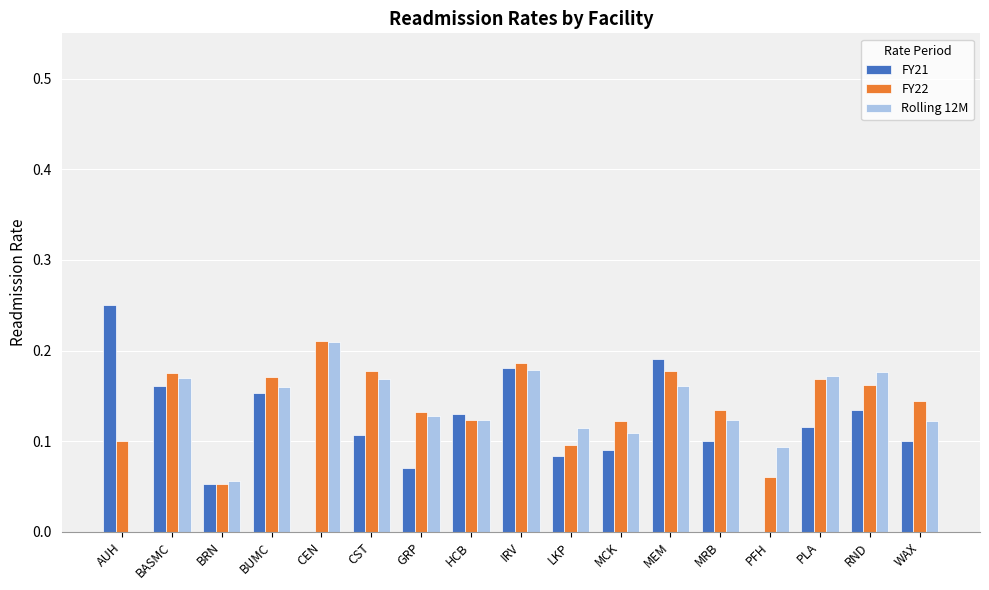

How many values in the Rolling 12M series exceed 0?

16